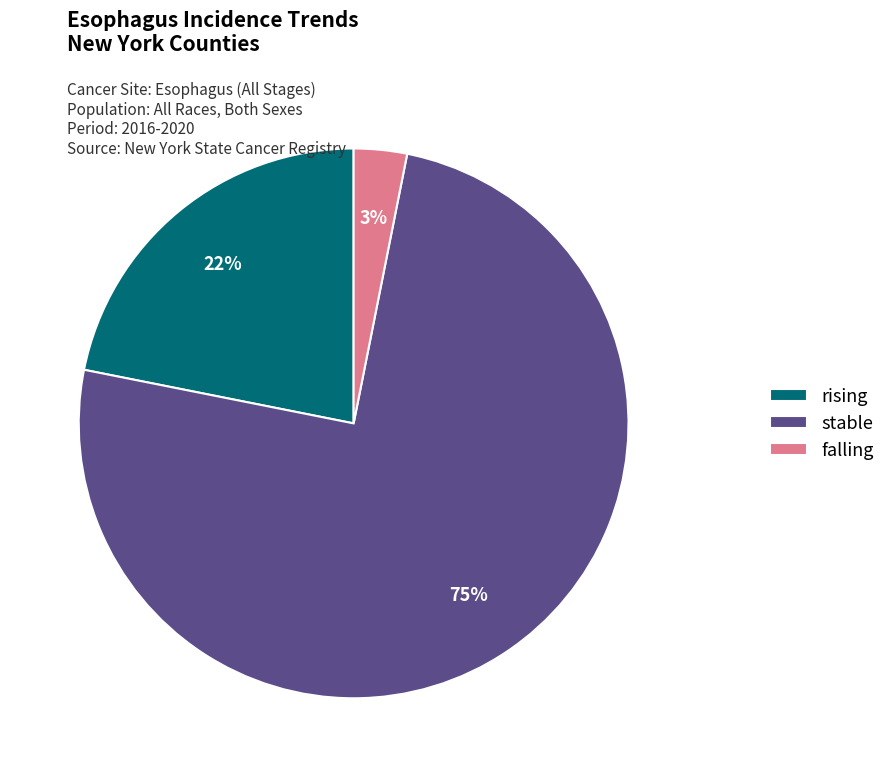

Is the sum of stable and falling greater than half?

Yes